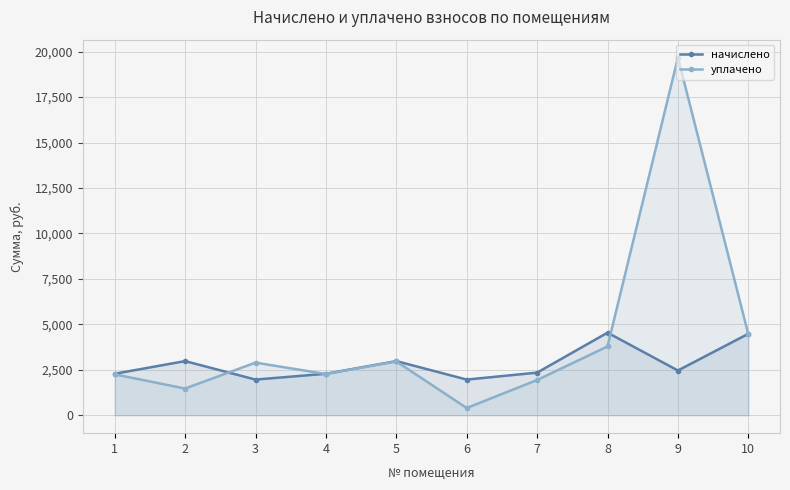

Between 1 and 3, which is larger?

1